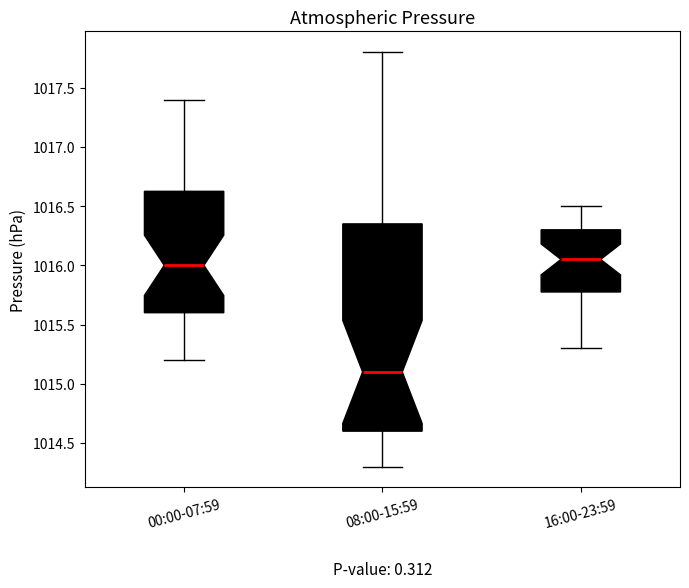

Reading left to right, transcribe this box plot: for each box, give where its median line is, the range the box spans, and where its two whiskers end, as read against the y-axis. The values are not printed on the chart, so give them approximately, as read against the axis.

00:00-07:59: median 1016.00, box 1015.60 to 1016.65, whiskers 1015.20 to 1017.40
08:00-15:59: median 1015.10, box 1014.60 to 1016.35, whiskers 1014.30 to 1017.80
16:00-23:59: median 1016.05, box 1015.80 to 1016.30, whiskers 1015.30 to 1016.50